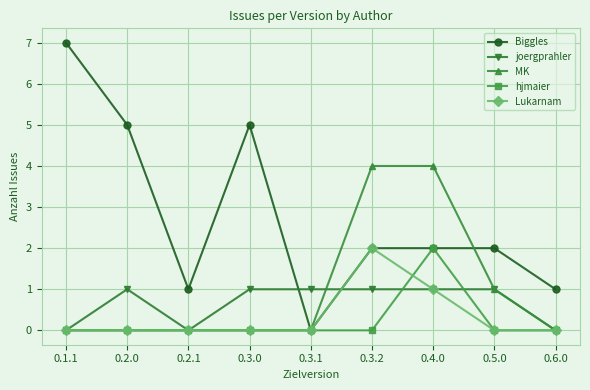

The MK series shows 0 at 0.1.1. True or false?

True